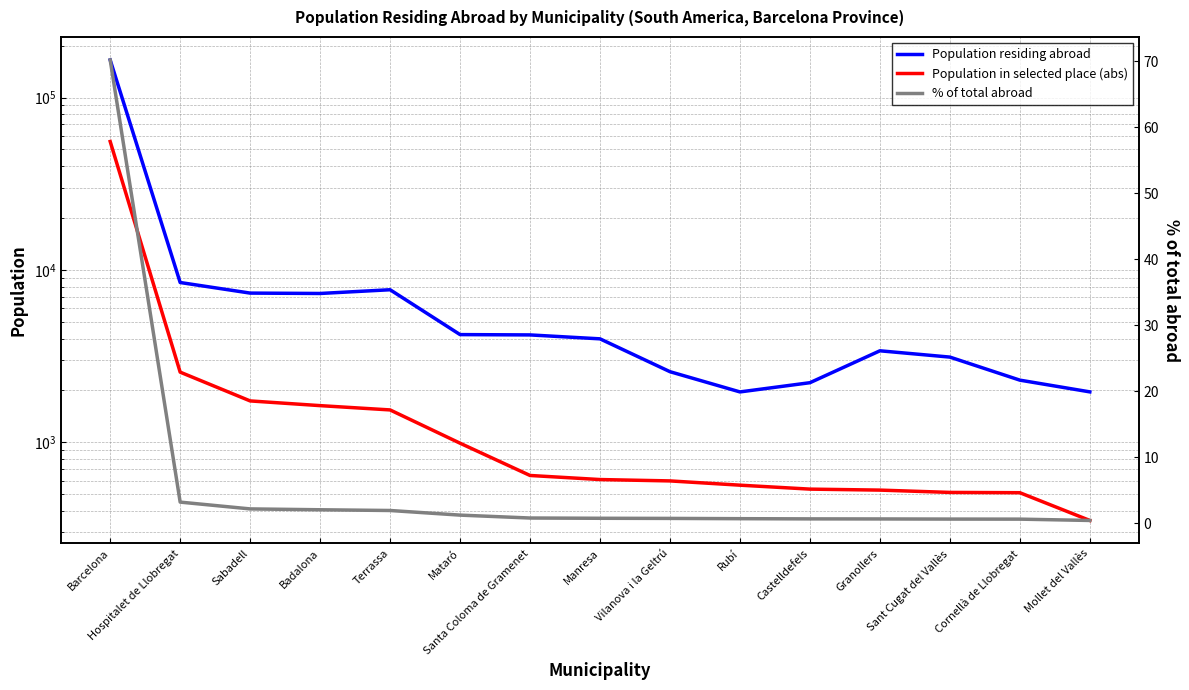

What position from the right is Cornellà de Llobregat?

2